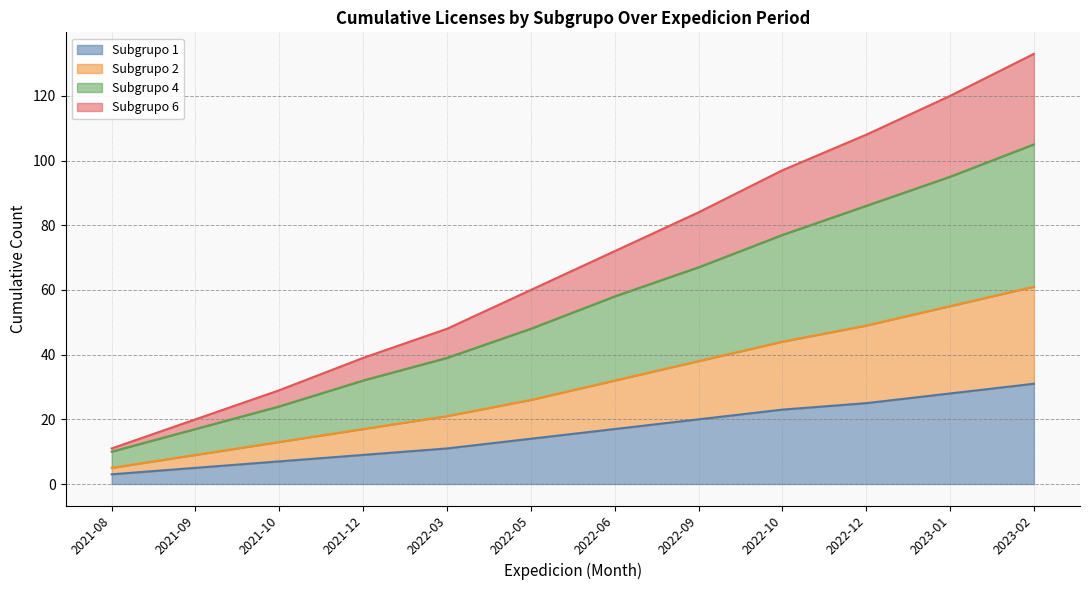

Reading left to right, what are all the values shown in this chart?

Subgrupo 1: 3	5	7	9	11	14	17	20	23	25	28	31
Subgrupo 2: 5	9	13	17	21	26	32	38	44	49	55	61
Subgrupo 4: 10	17	24	32	39	48	58	67	77	86	95	105
Subgrupo 6: 11	20	29	39	48	60	72	84	97	108	120	133